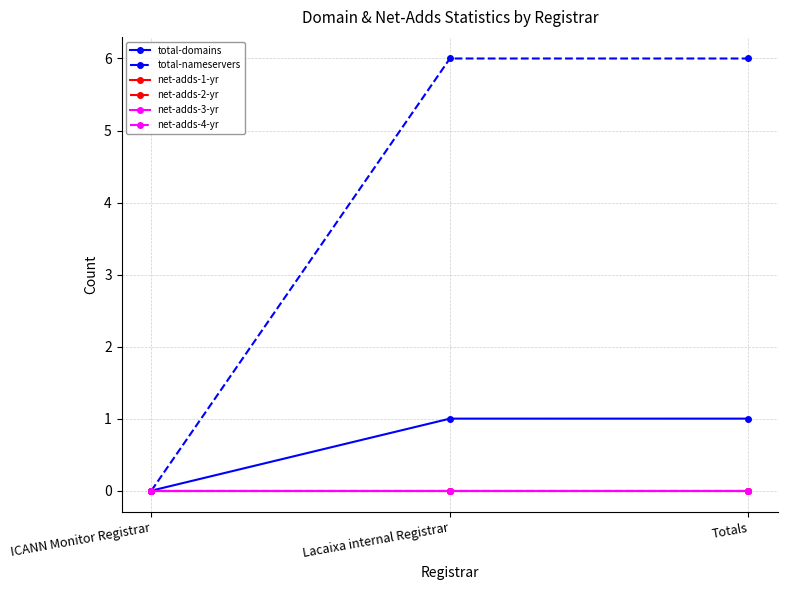

Which has a higher value, Totals or Lacaixa internal Registrar?

Totals